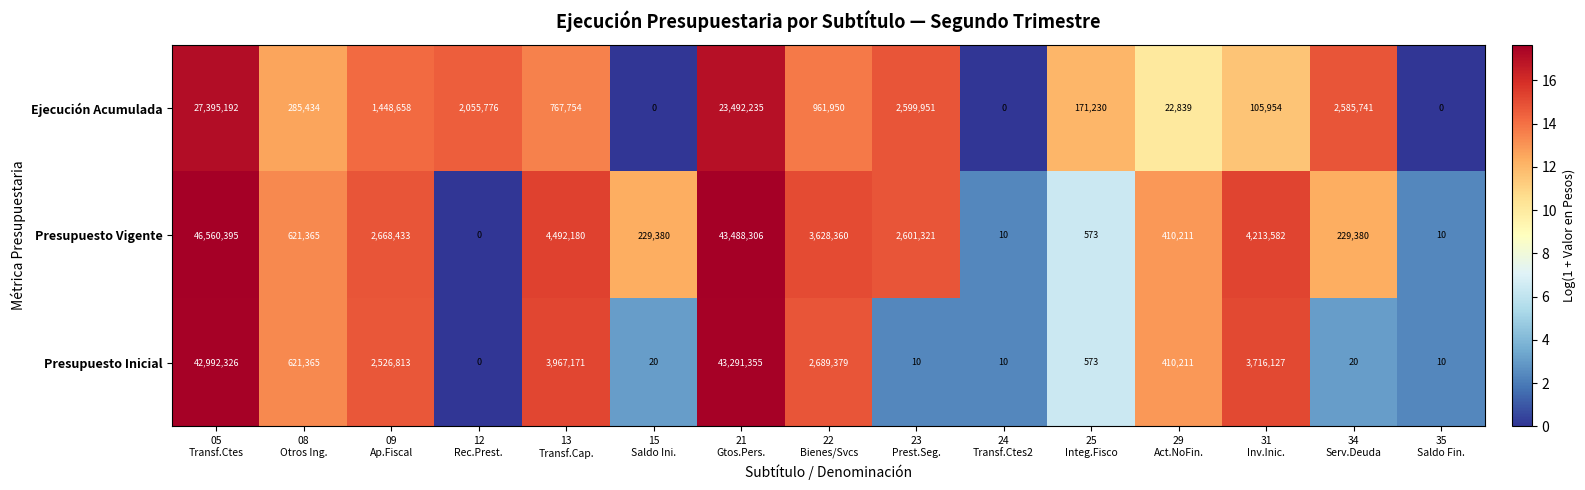

What is the maximum value shown in the chart?

46560395